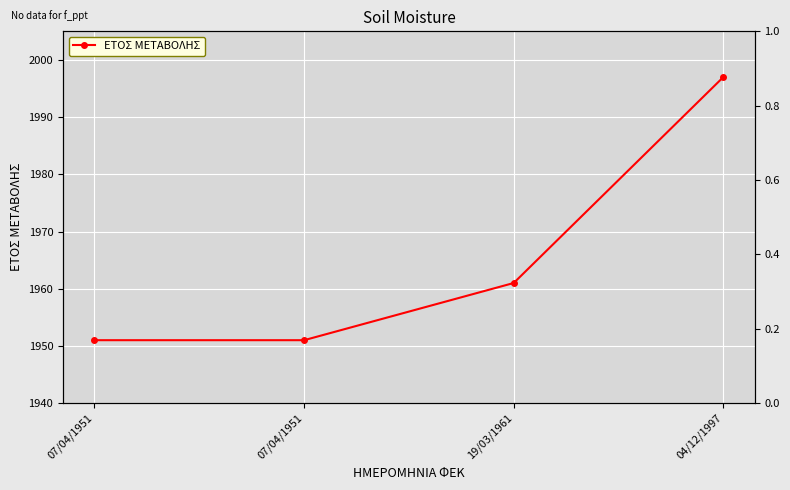

What is the greatest value displayed?

1997